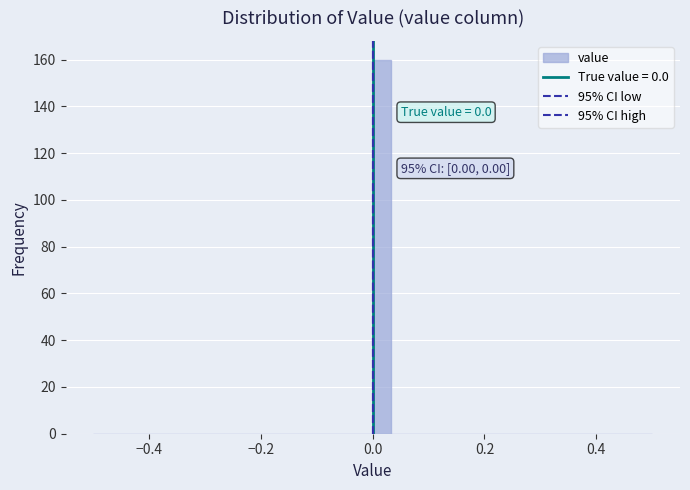

Read against the x-axis, roughly where is the centre of the tallest bar?

0.02